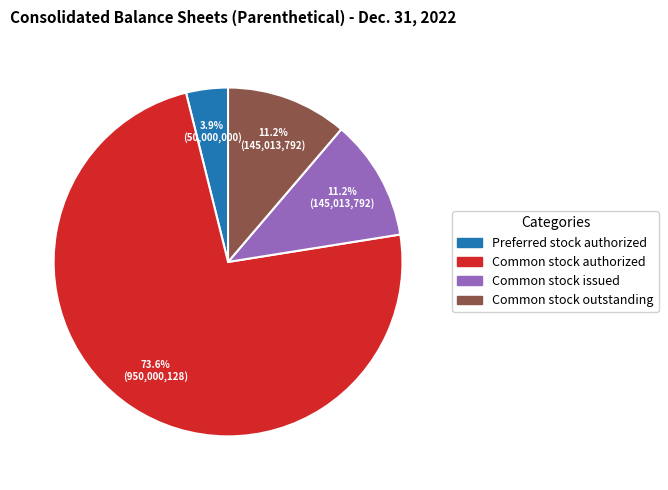

Does any single category account for the majority?

Yes